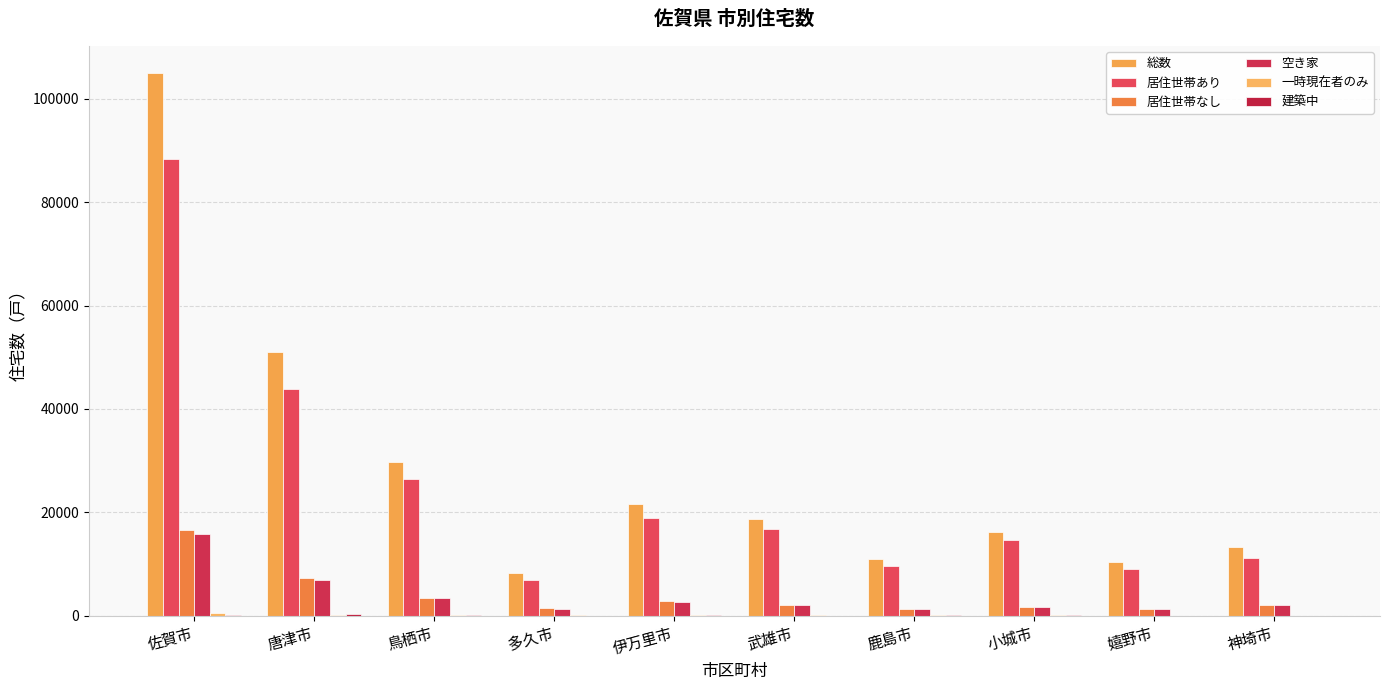

The value of 居住世帯あり at 小城市 is 14550. True or false?

True